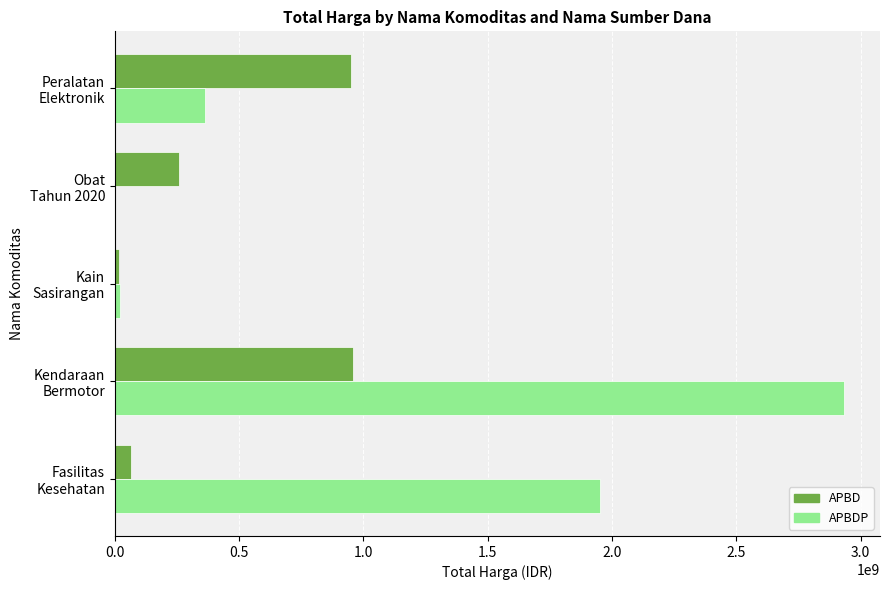

What is the sum of all APBD values?

2251677745